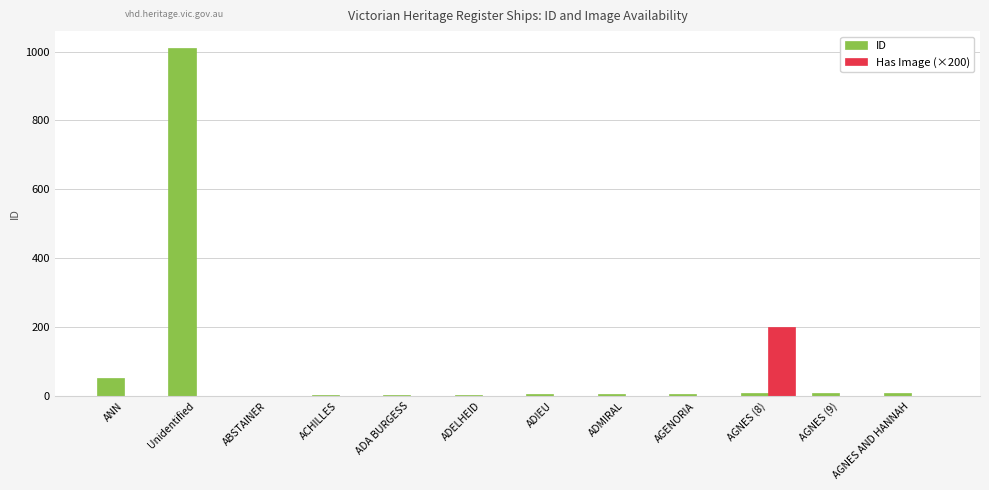

Which series has the widest spread of values?

ID